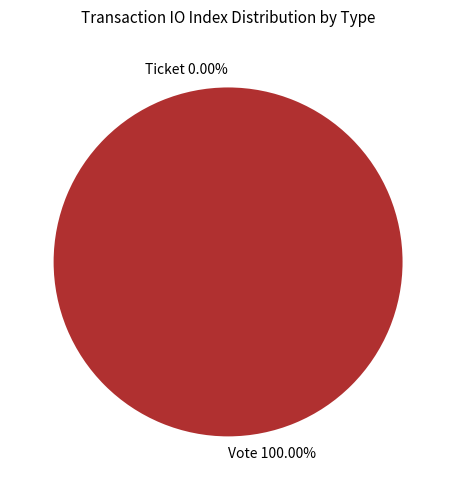

The Ticket slice represents 1% of the pie. True or false?

False